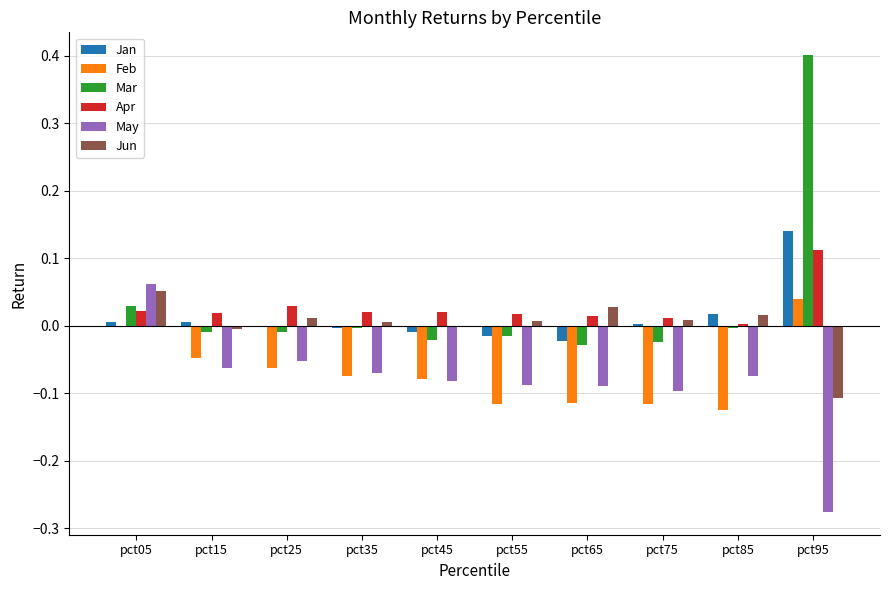

The Jan series shows 0.0 at pct75. True or false?

True